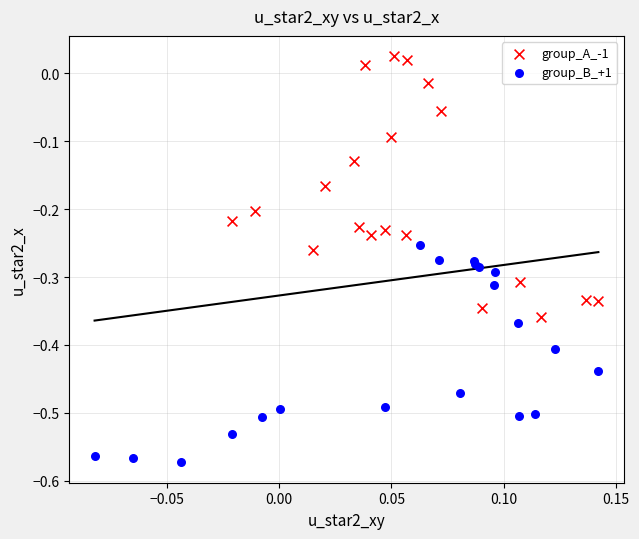

Which series contains the highest Y value?

group_A_-1